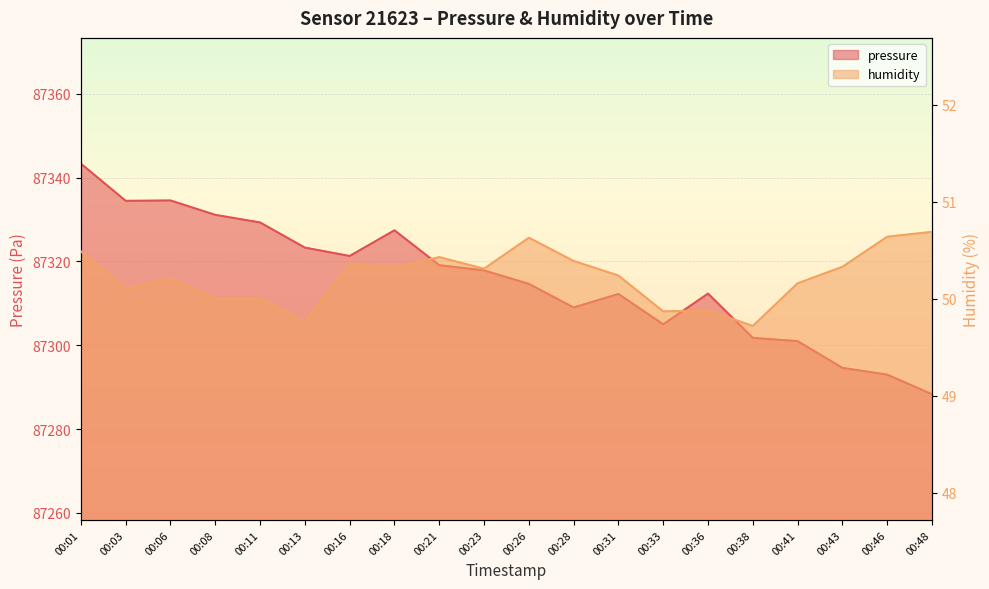

True or false: humidity and pressure intersect in this chart.

False